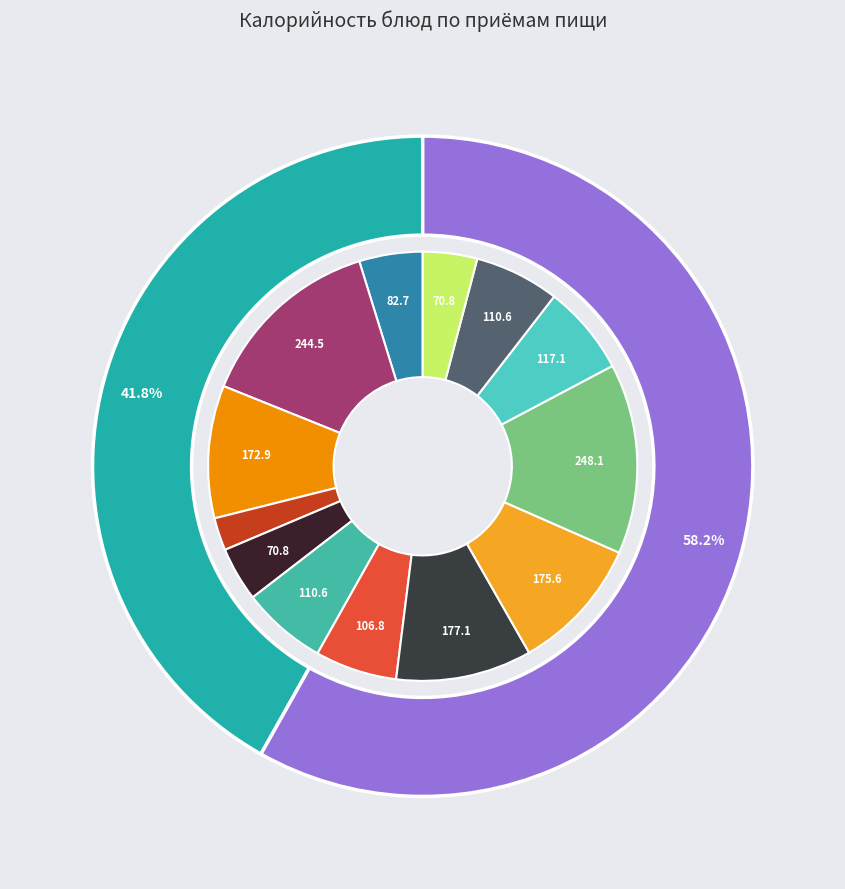

To the nearest percent, what is the difference between the Рис отварной and Салат из б/капусты с огурцом slice percentages?

10%